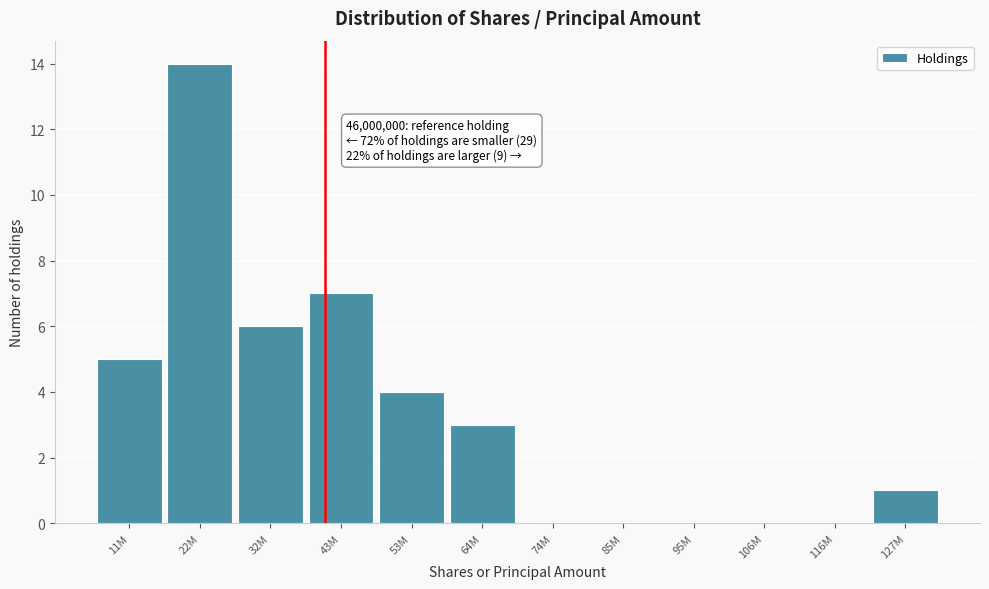

Reading right to left, extract all data points from this chart.

127M=1	116M=0	106M=0	95M=0	85M=0	74M=0	64M=3	53M=4	43M=7	32M=6	22M=14	11M=5